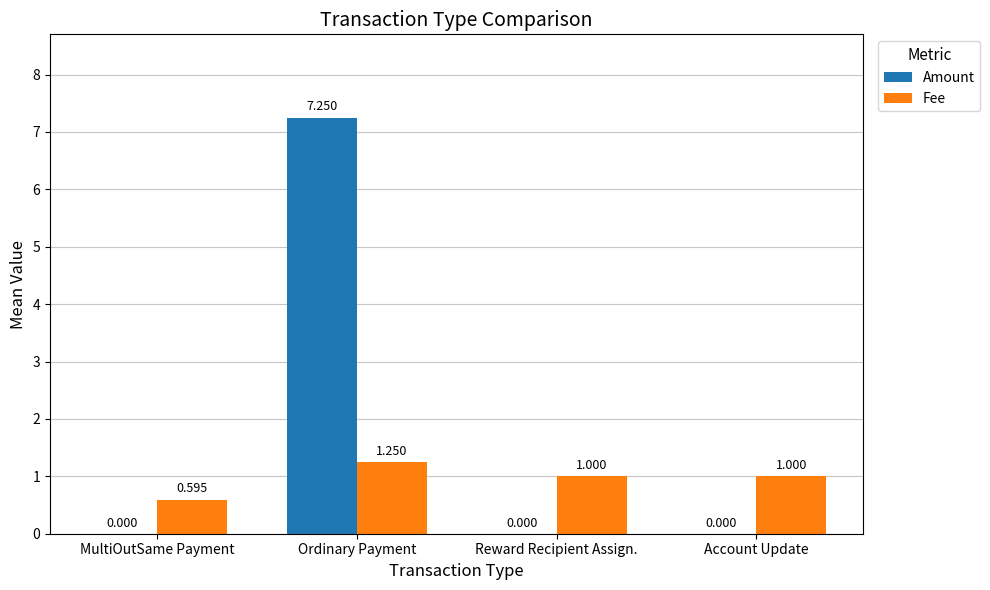

Which series changed the most between Ordinary Payment and Account Update?

Amount